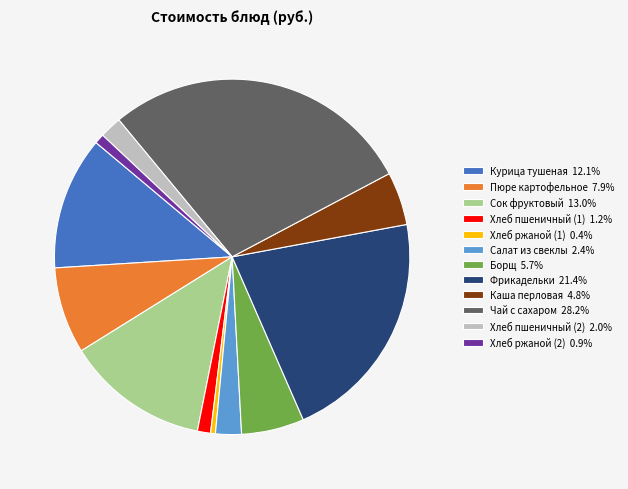

Count the number of slices in the pie.

12